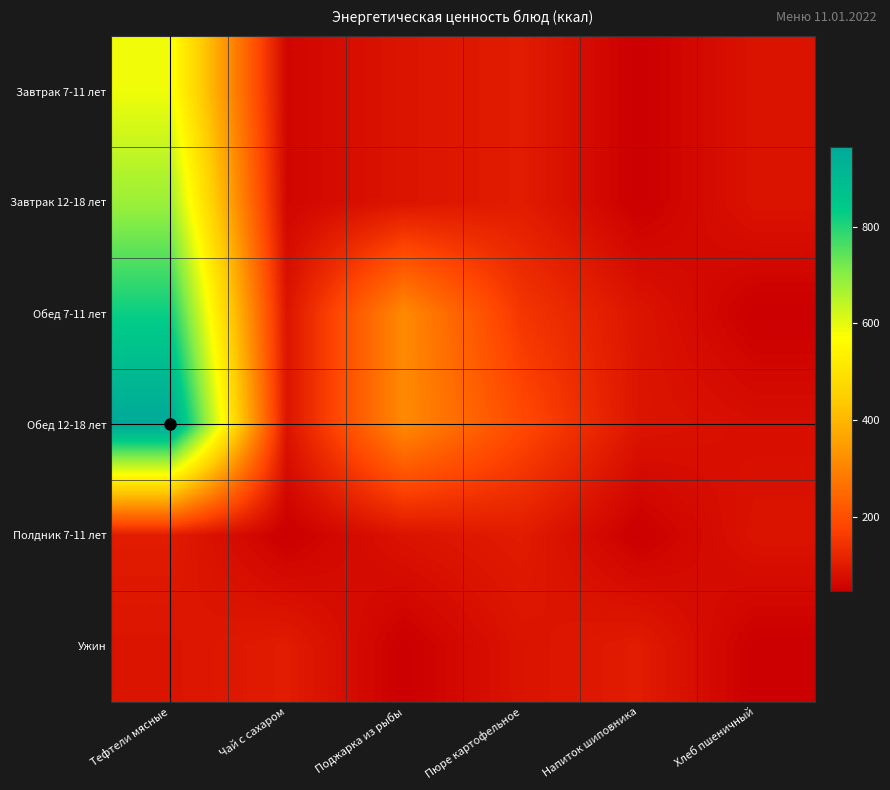

At how many categories does at least one series exceed 727?

1